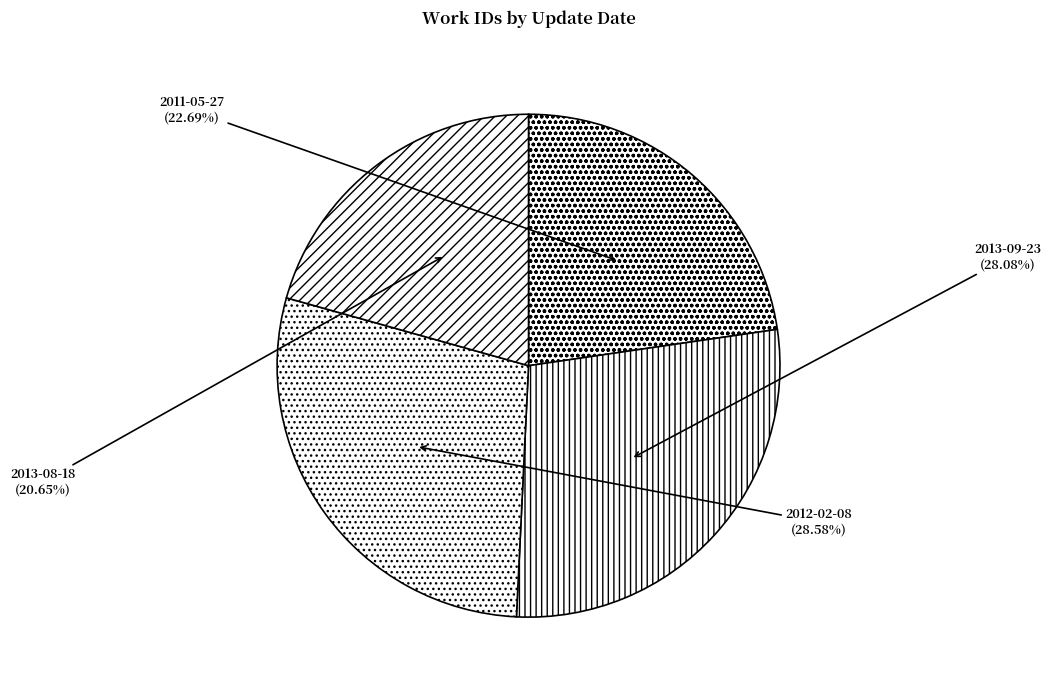

What is the ratio of the value at 2012-02-08 to the value at 2013-09-23?

1.0